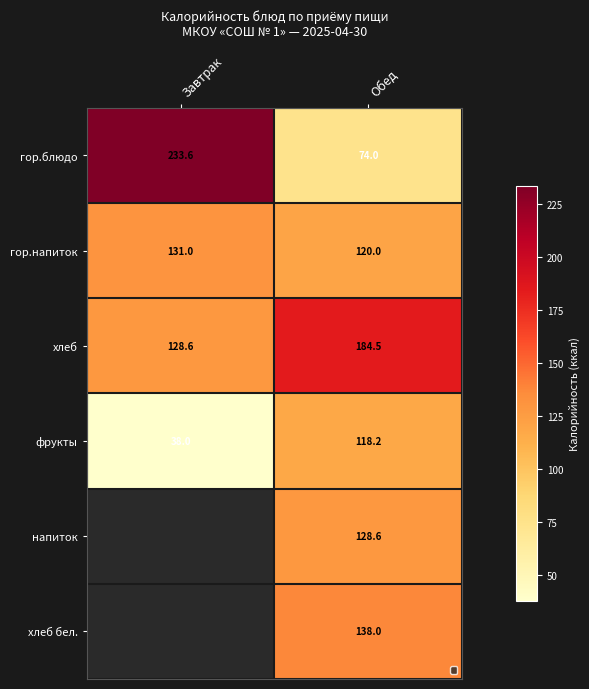

Is the value of фрукты at Обед greater than the value of напиток at Обед?

No